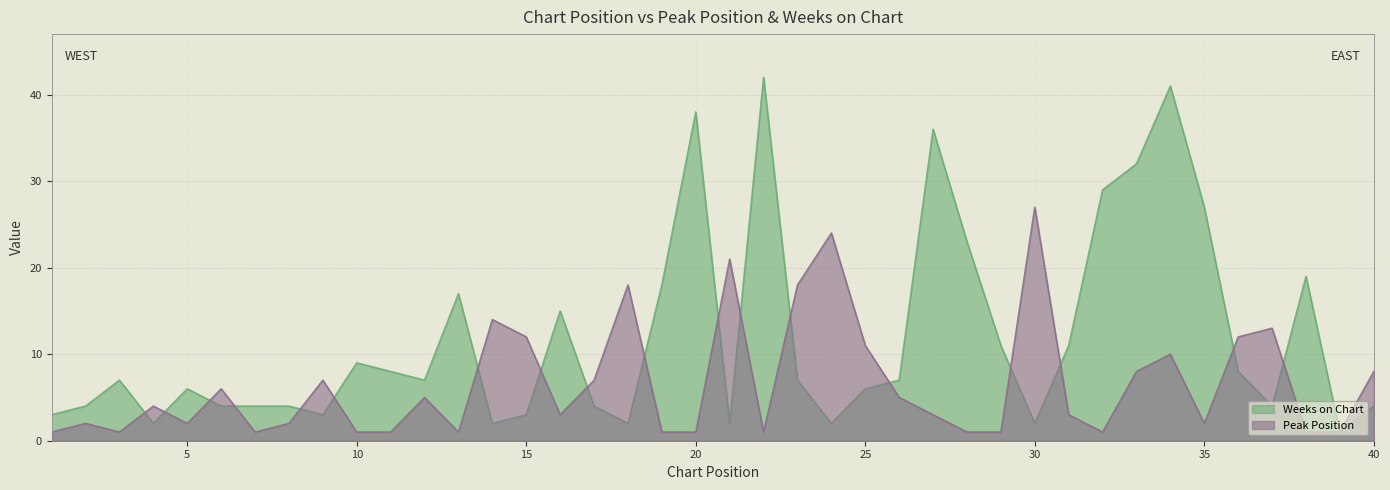

What is the total value across all series at 40?

12